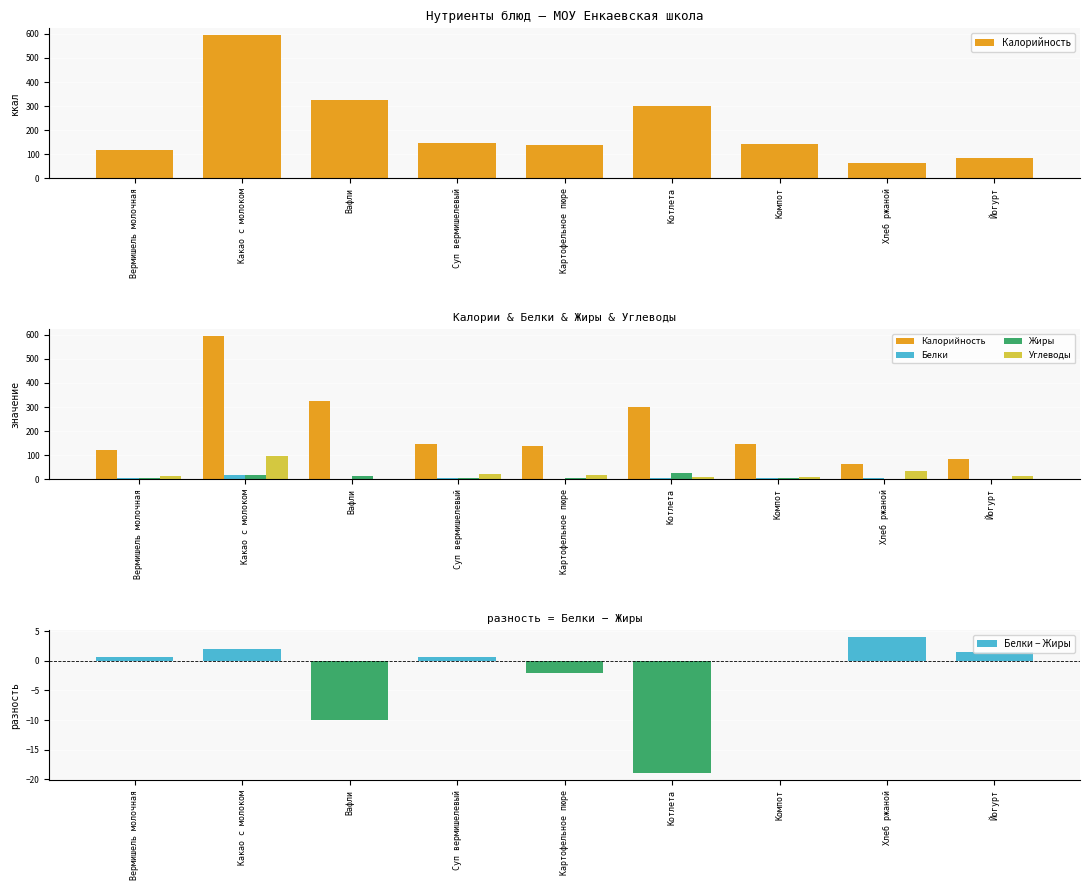

Where is Белки nearest to the value 11?

Котлета